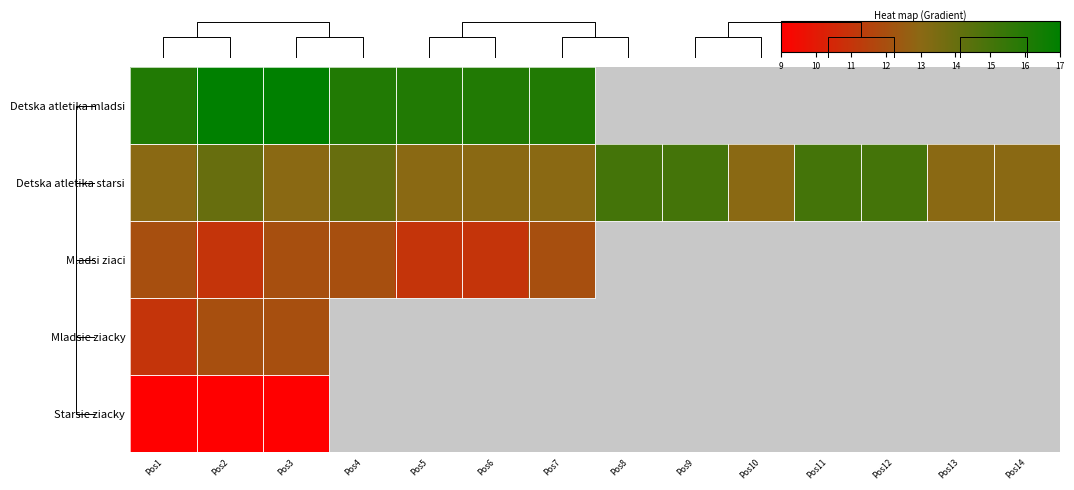

List the series in order of their overall mean, highest first.

row_0, row_1, row_2, row_3, row_4